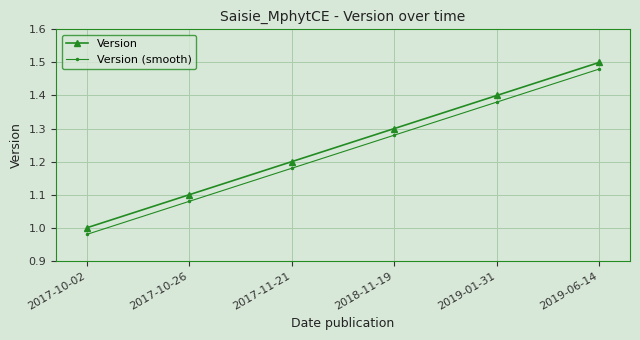

The Version (smooth) series shows 1.1 at 2017-10-26. True or false?

True